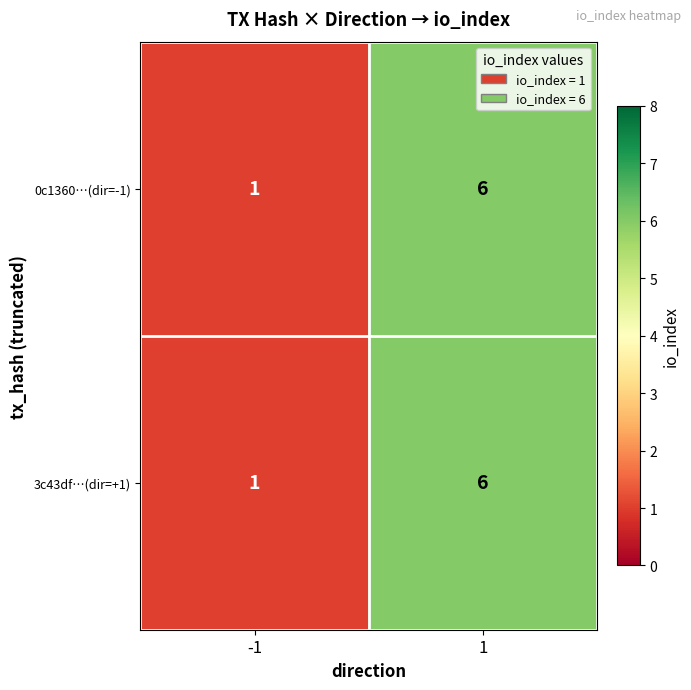

Is it true that 0c1360…(dir=-1) equals 1 at -1?

True